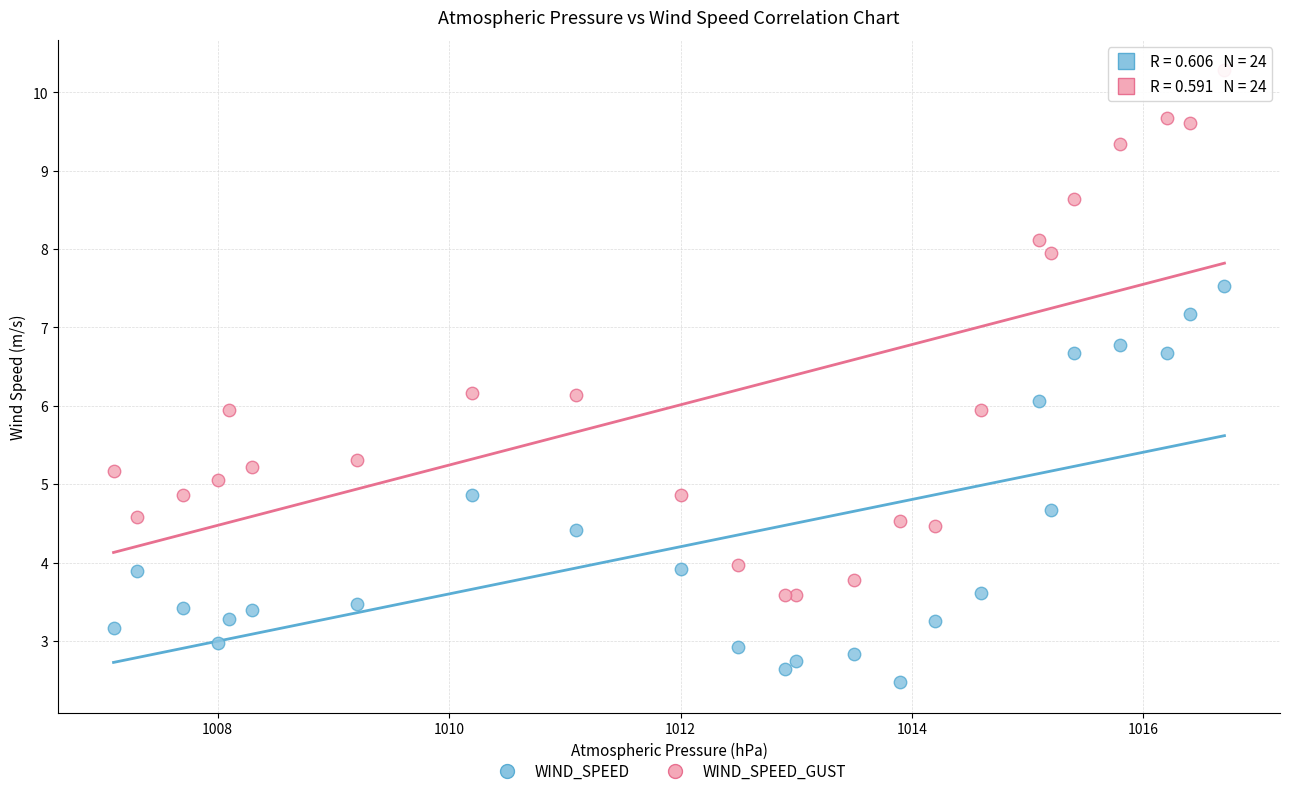

What are all the series names shown in the legend?

WIND_SPEED, WIND_SPEED_GUST